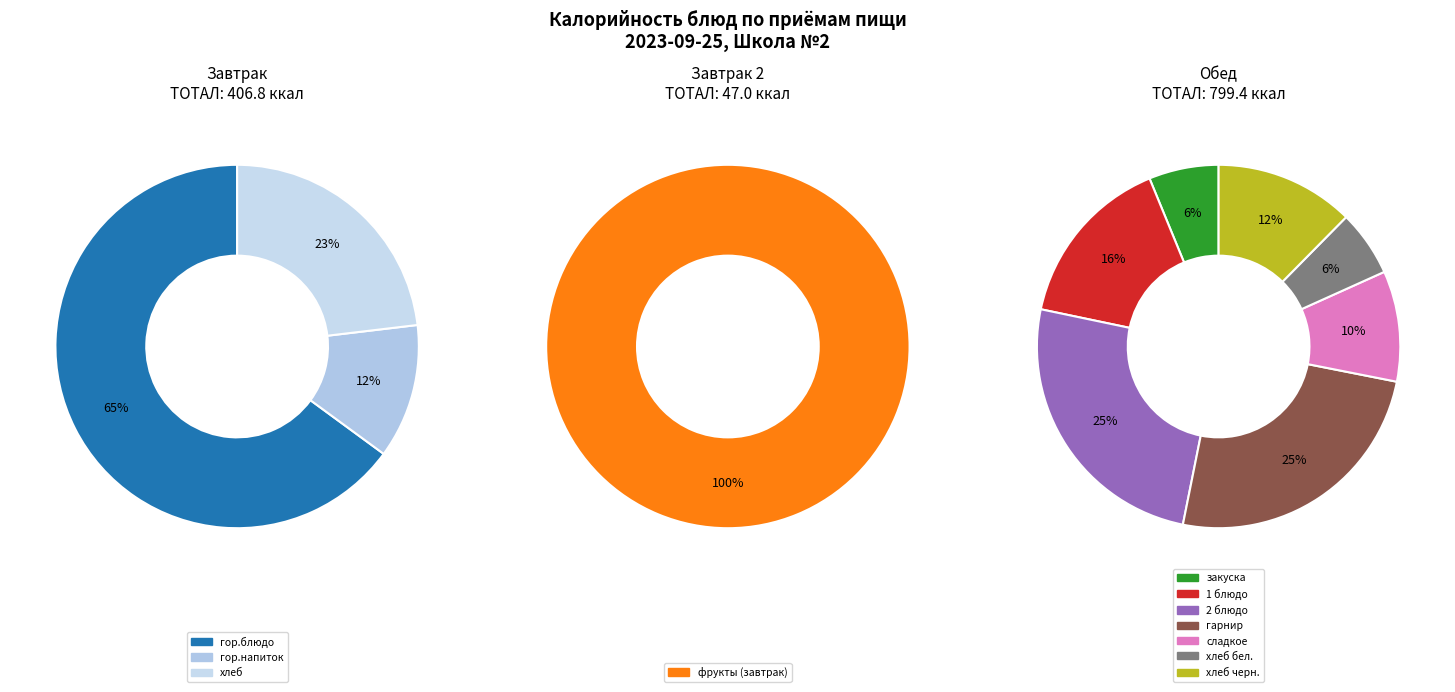

Which slice is the largest?

гор.блюдо